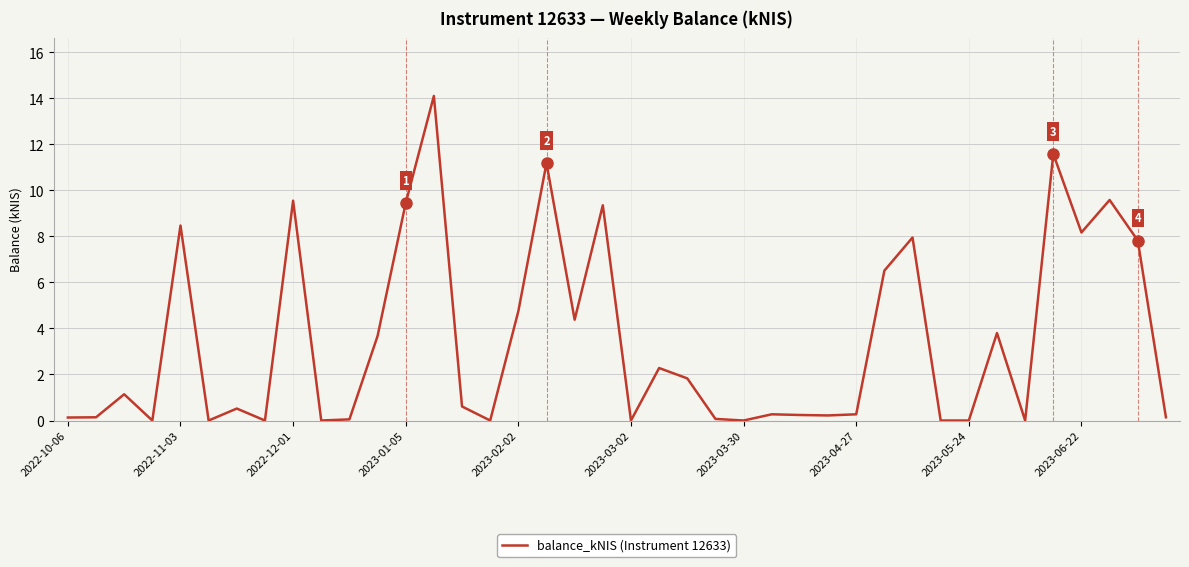

What is the difference between the maximum and minimum values?

14.1